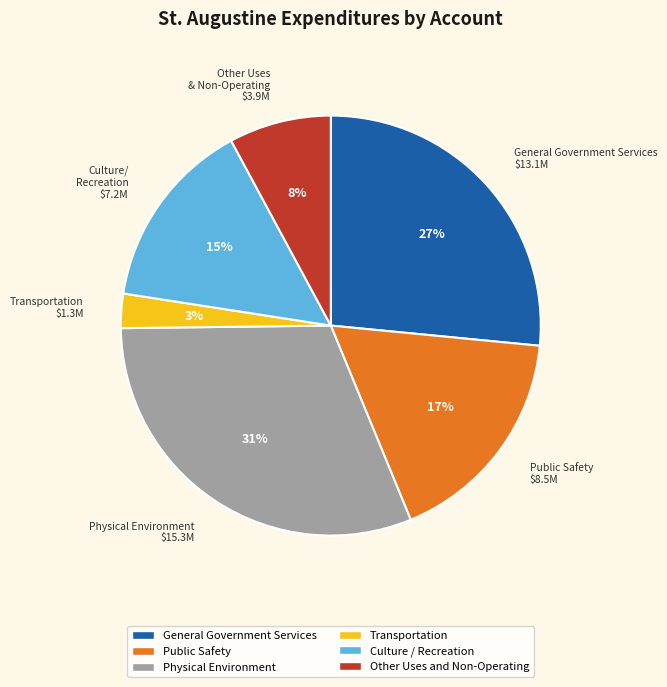

To the nearest percent, what is the difference between the Culture / Recreation and Other Uses and Non-Operating slice percentages?

7%